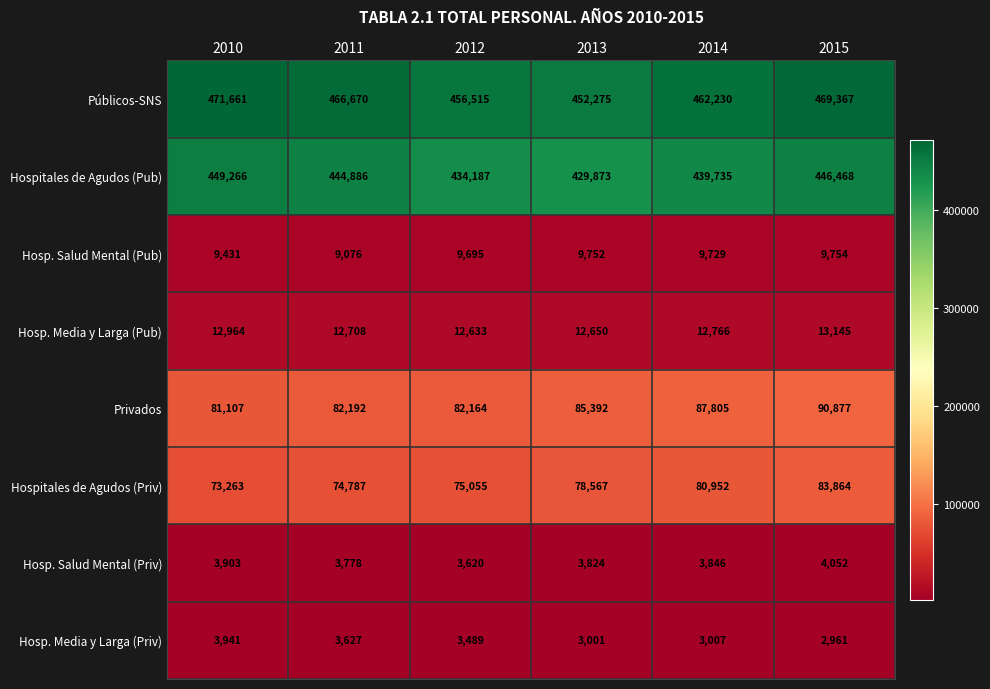

What is the sum of the Hospitales de Agudos (Priv) values at 2015 and 2012?

158919